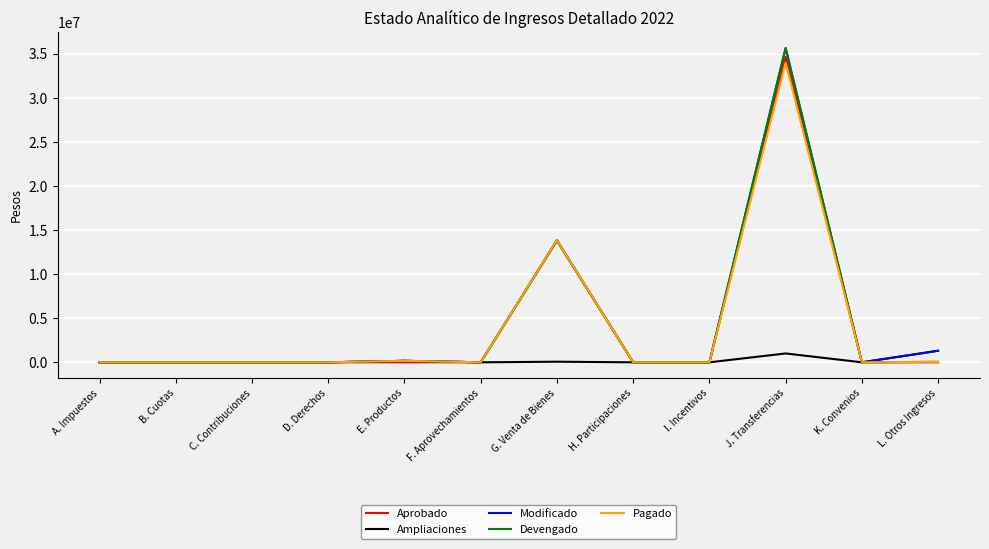

At which category is the sum across all series the highest?

J. Transferencias